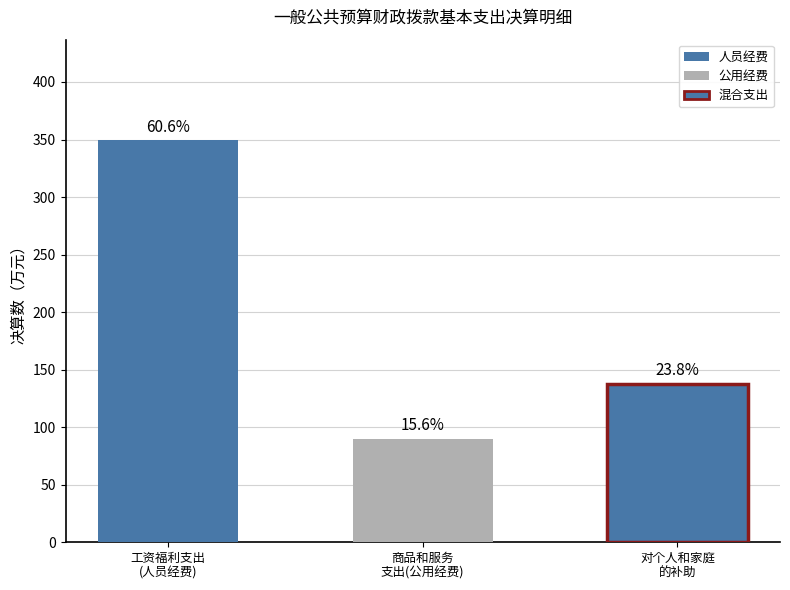

Is the value of 人员经费 at 5 greater than the value of 公用经费 at 1?

No